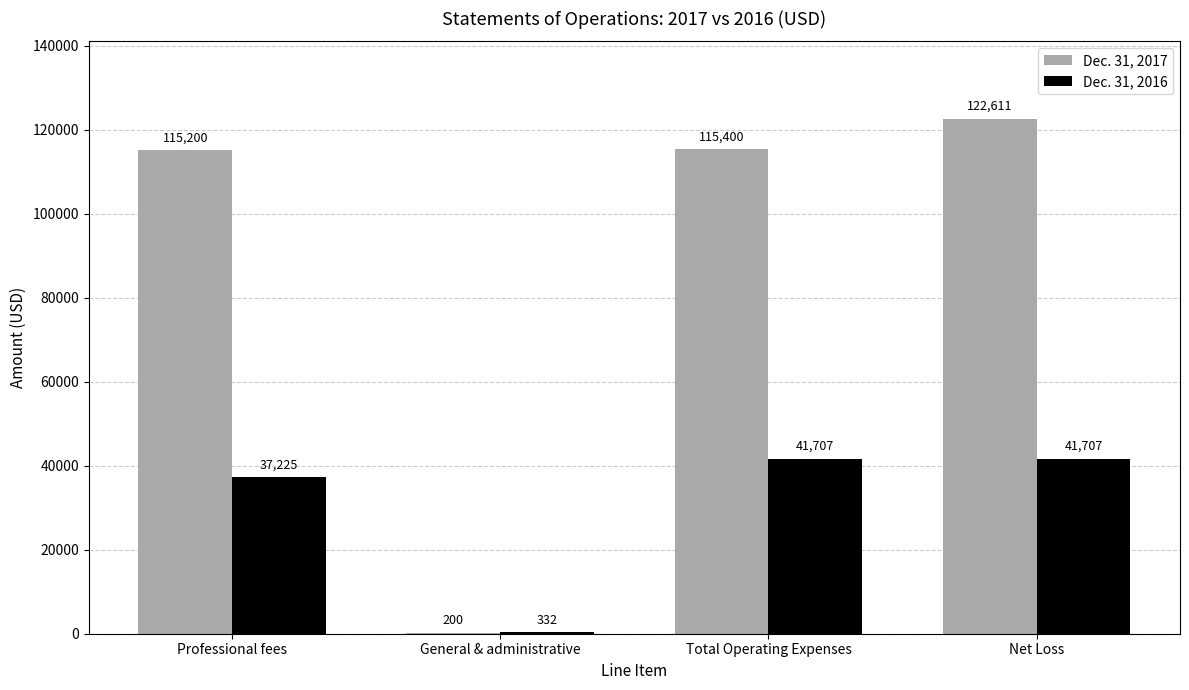

Which series has the largest total across all categories?

Dec. 31, 2017